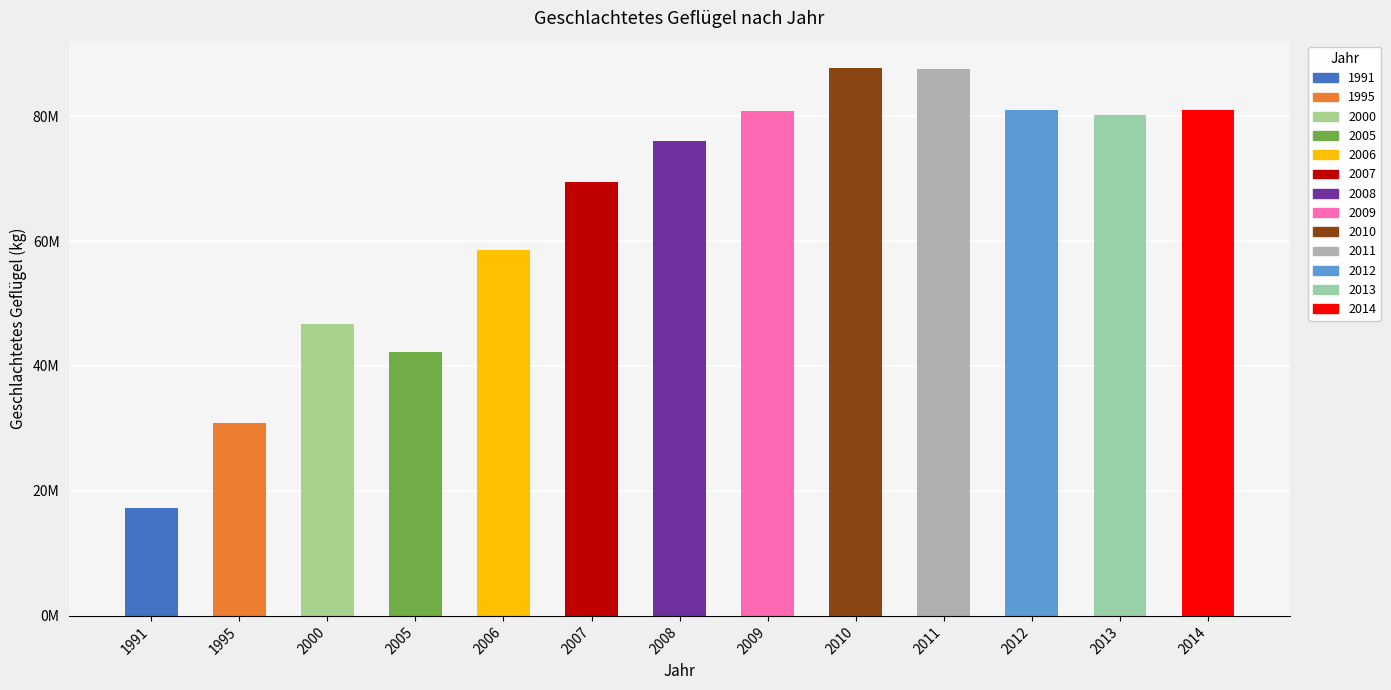

Which has a higher value, 2005 or 2006?

2006